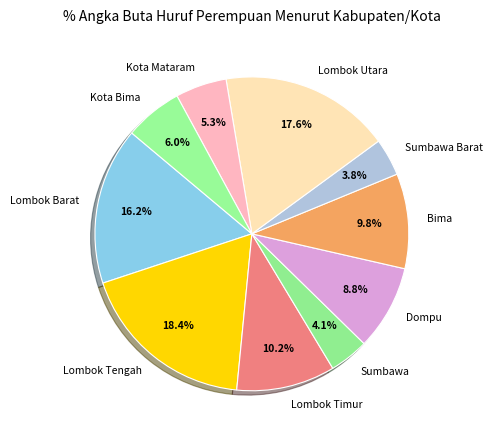

Count the number of slices in the pie.

10